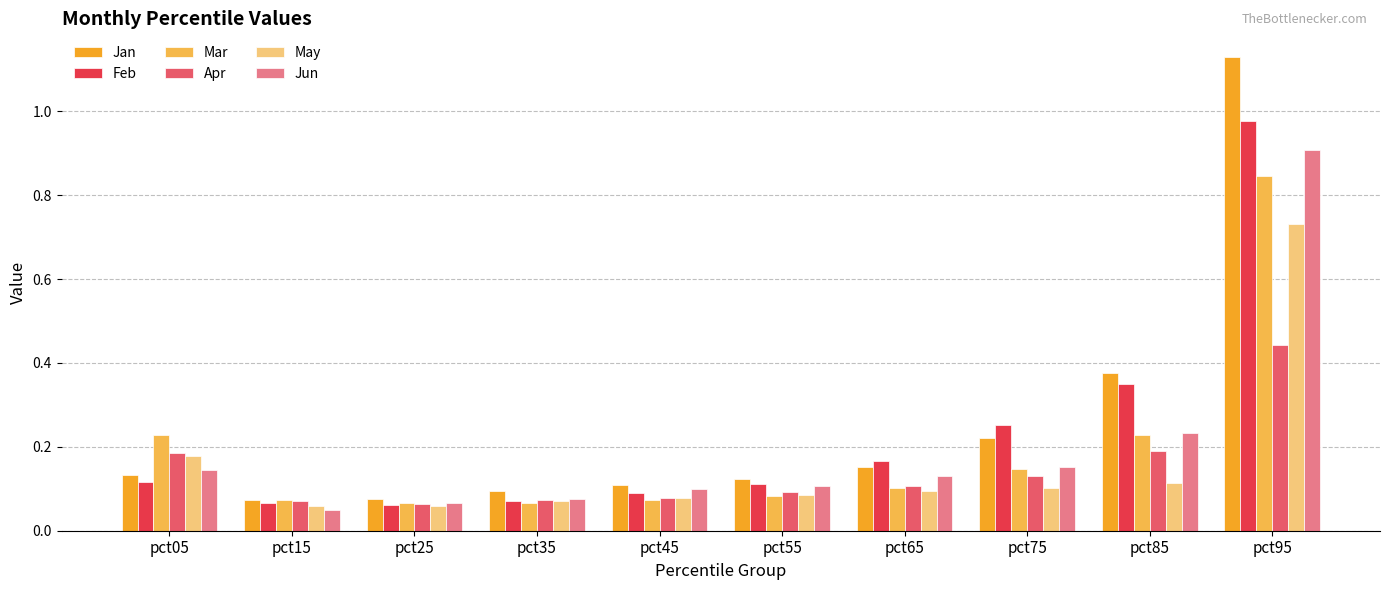

Rank the series by their maximum value, from lowest to highest.

Apr, May, Mar, Jun, Feb, Jan